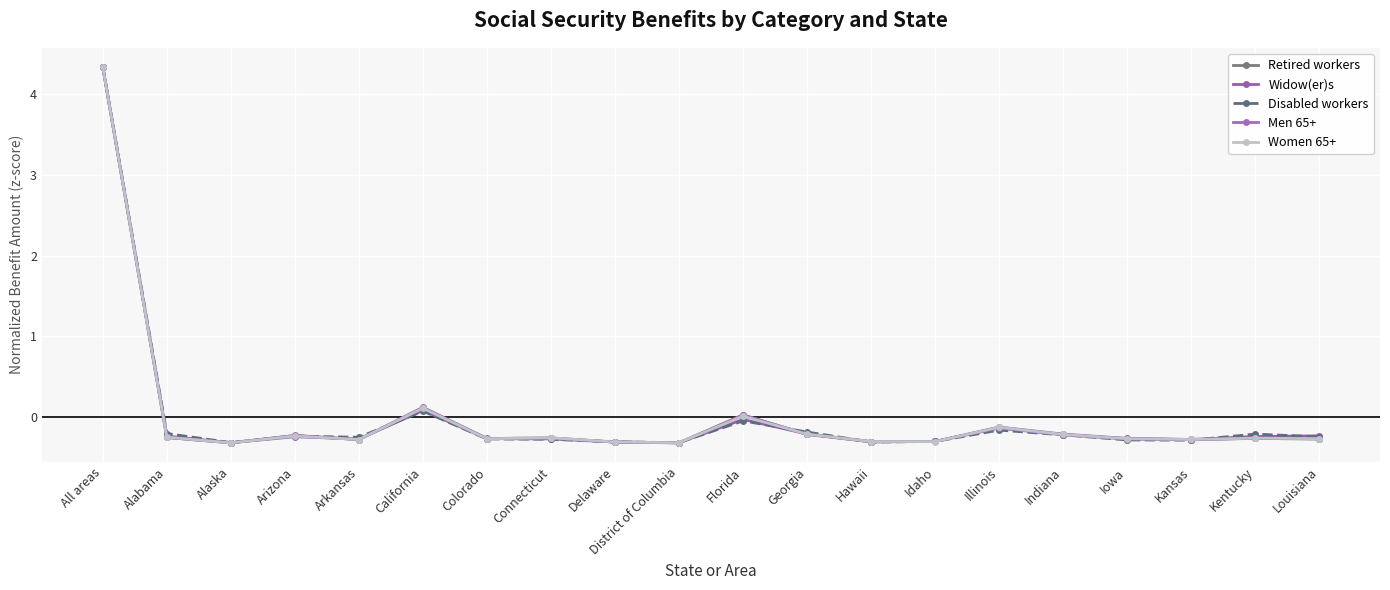

Count the number of data series in this chart.

5